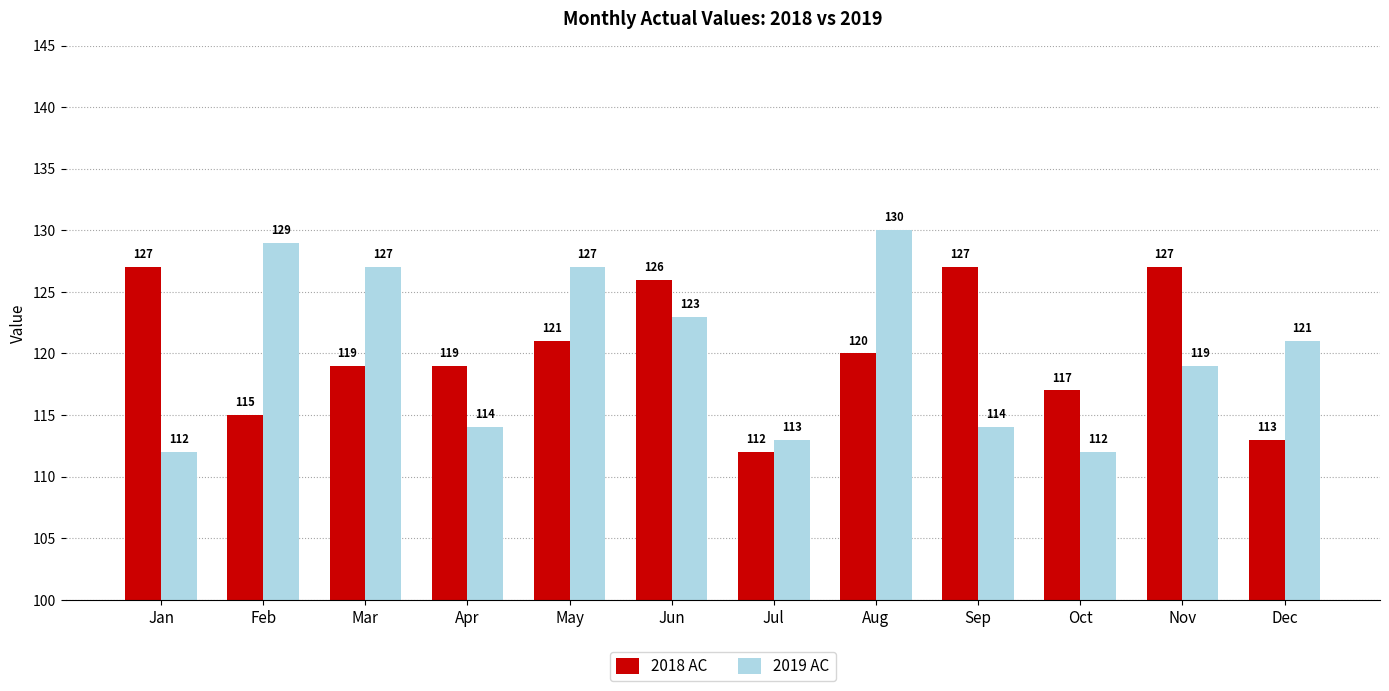

What is the difference between the second highest and minimum values in the 2018 AC series?

15